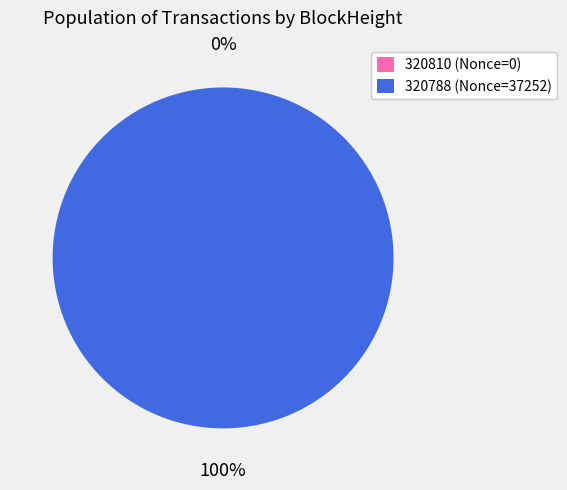

To the nearest percent, what is the difference between the 320788 and 320810 slice percentages?

100%